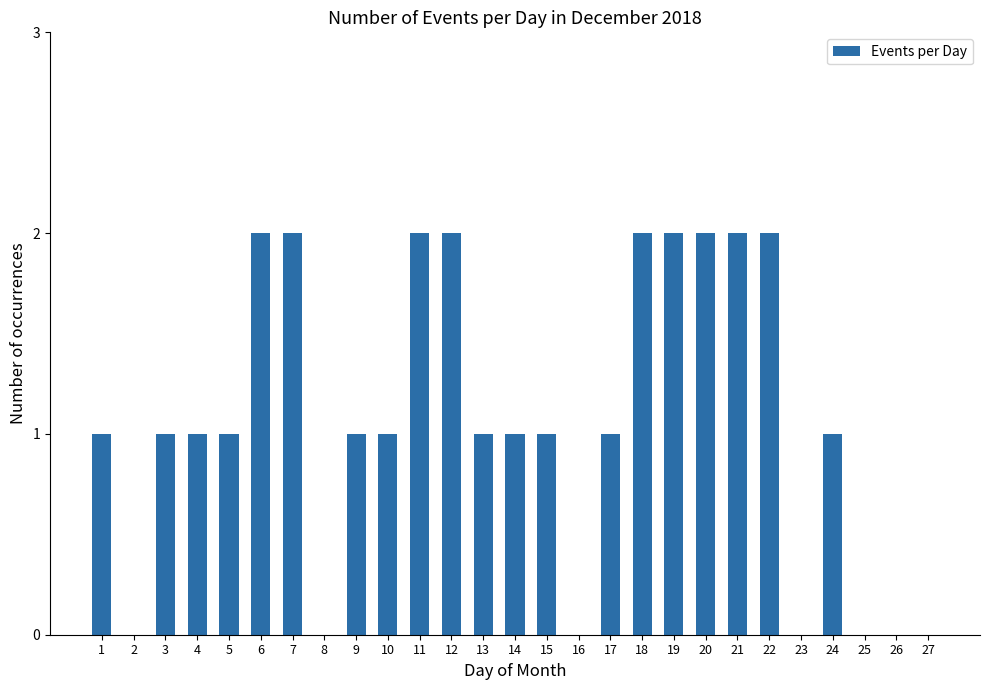

The value at 5 is 2. True or false?

False